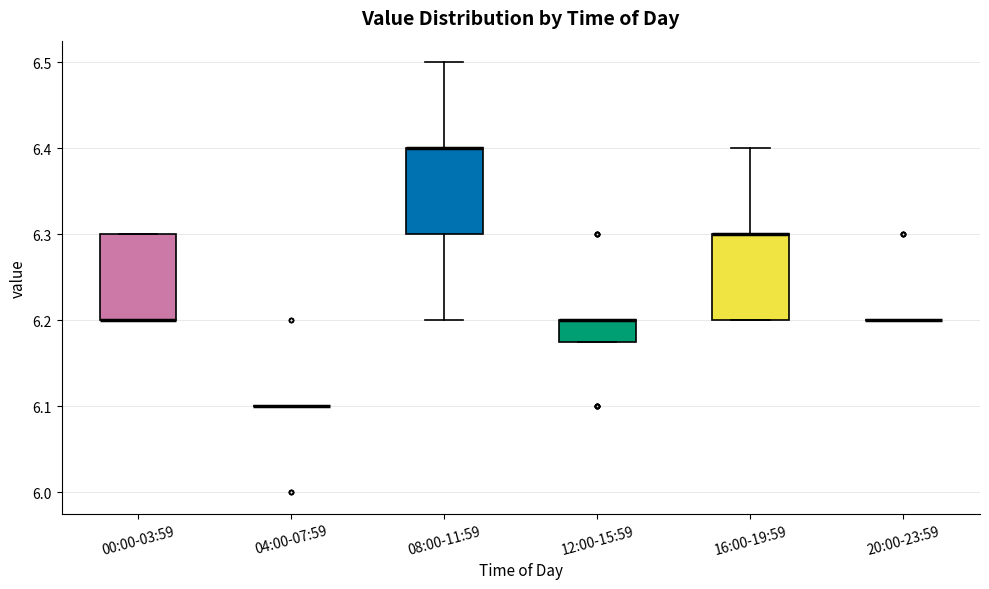

Reading left to right, read every box against the y-axis: the position of its median line, the range the box covers, and the ends of its whiskers. The values are not printed on the chart, so give them approximately, as read against the axis.

00:00-03:59: median 6.20 (drawn on the box's lower edge), box 6.20 to 6.30, whiskers 6.20 to 6.30
04:00-07:59: box collapsed to a line at 6.10, whiskers 6.10 to 6.10
08:00-11:59: median 6.40 (drawn on the box's upper edge), box 6.30 to 6.40, whiskers 6.20 to 6.50
12:00-15:59: median 6.20 (drawn on the box's upper edge), box 6.18 to 6.20, whiskers 6.18 to 6.20
16:00-19:59: median 6.30 (drawn on the box's upper edge), box 6.20 to 6.30, whiskers 6.20 to 6.40
20:00-23:59: box collapsed to a line at 6.20, whiskers 6.20 to 6.20